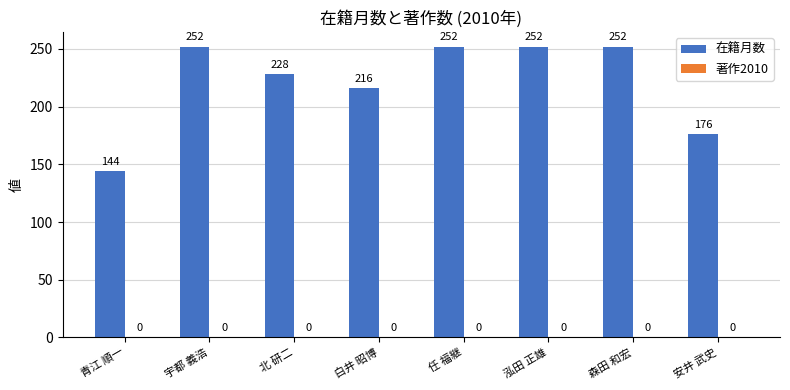

How many data points does each series have?

8